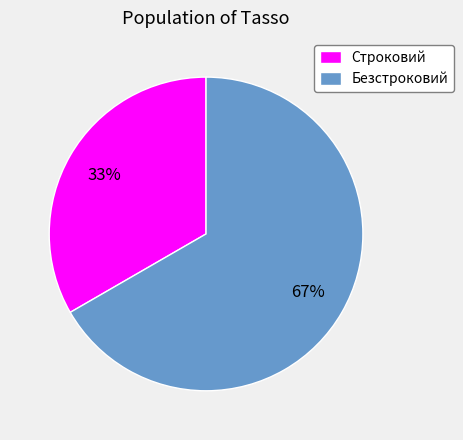

The Безстроковий slice represents 67% of the pie. True or false?

True